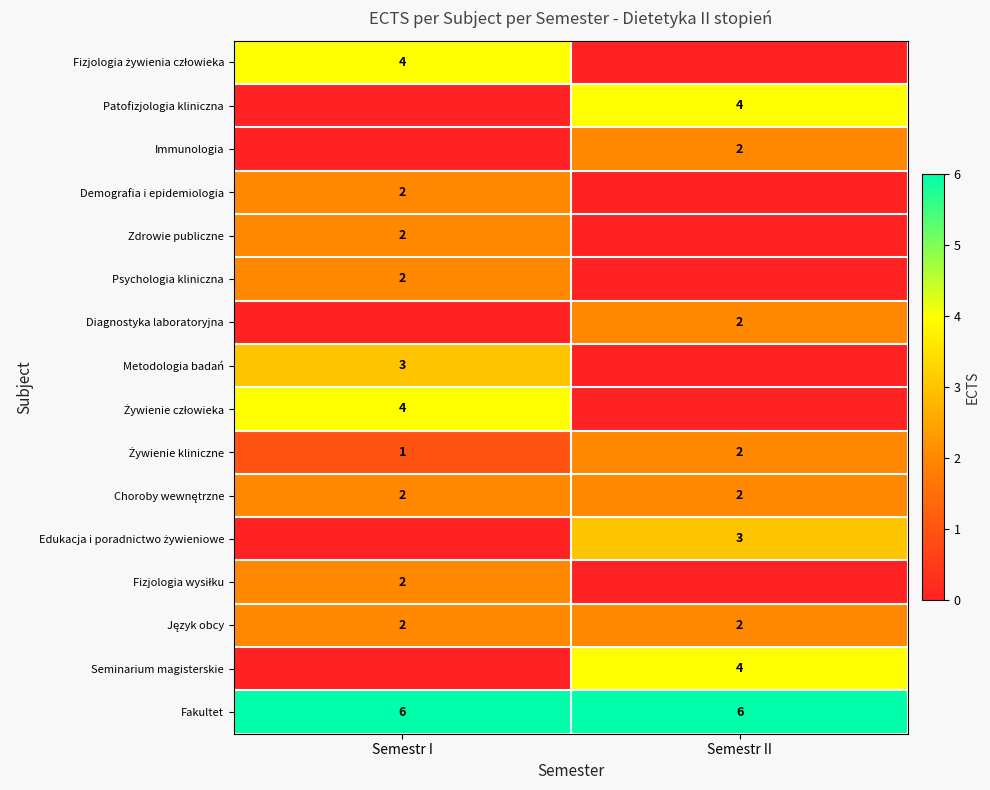

What is the difference between the highest and lowest values at Semestr I?

6